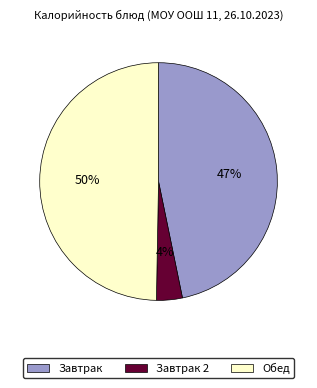

To the nearest percent, what is the difference between the largest and smallest slice percentages?

46%